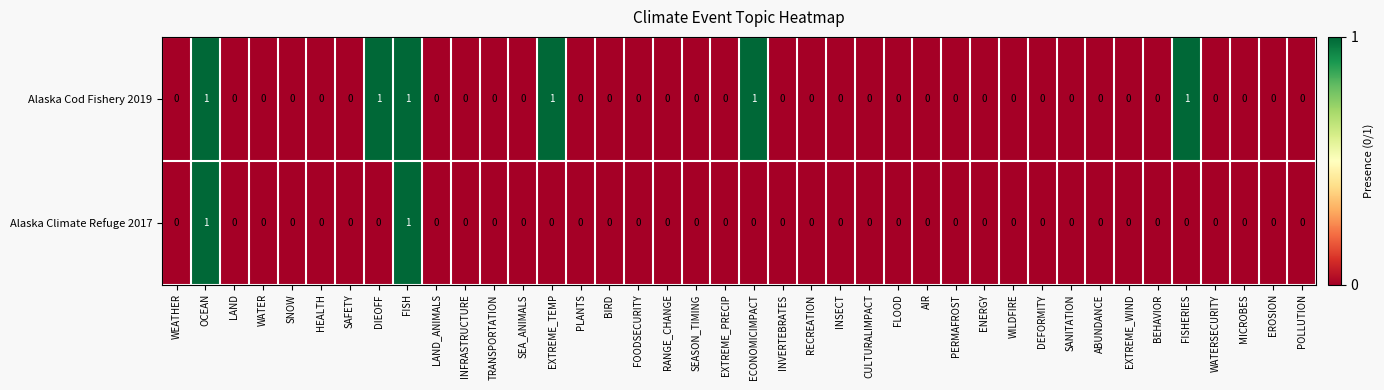

The Alaska Cod Fishery 2019 series shows 0 at INVERTEBRATES. True or false?

True